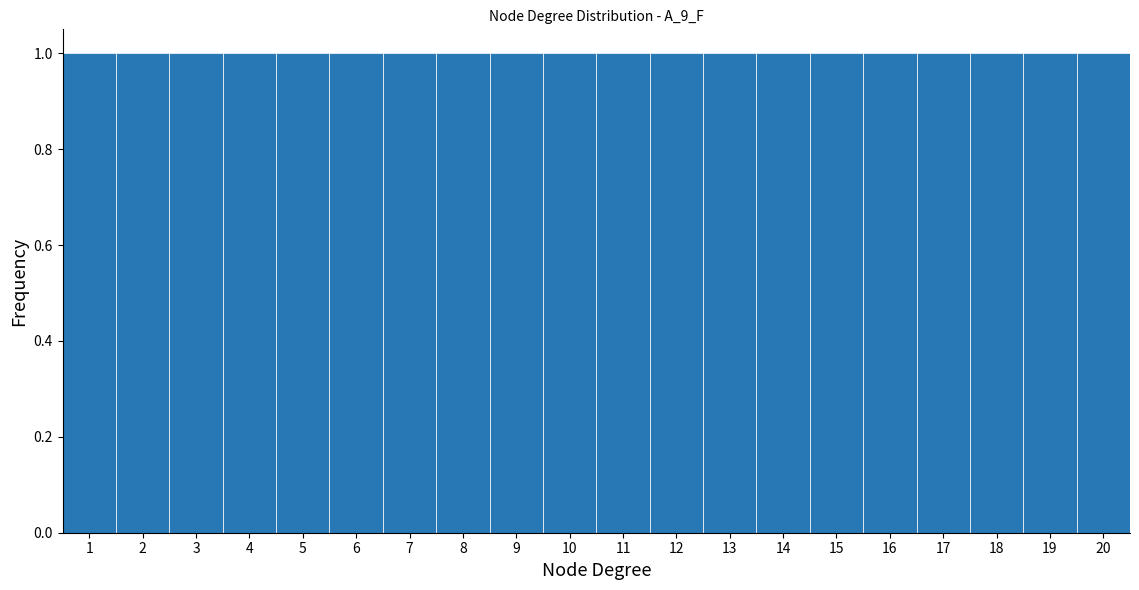

How tall is the bar that spans 14.5 to 15.5 on the x-axis? The values are not printed on the chart, so give them approximately, as read against the axis.

1